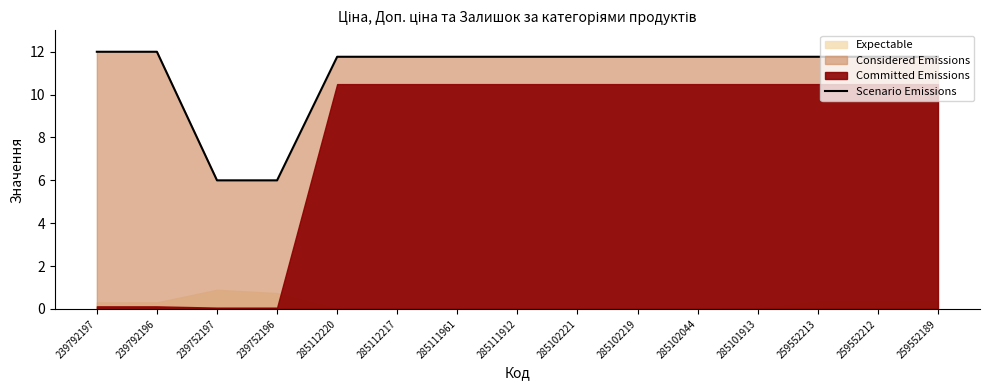

True or false: there are more than 2 points higher than both neighbors.

False